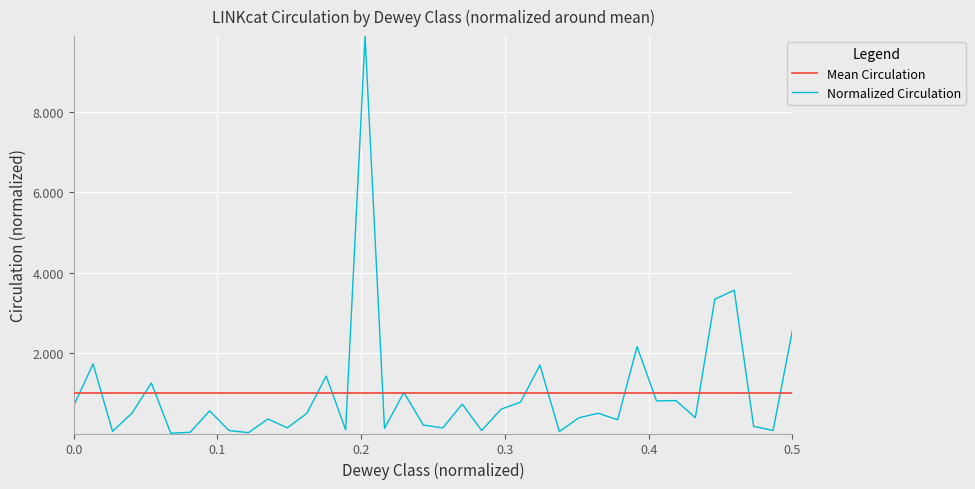

What is the highest value of the Normalized Circulation series?

9.9